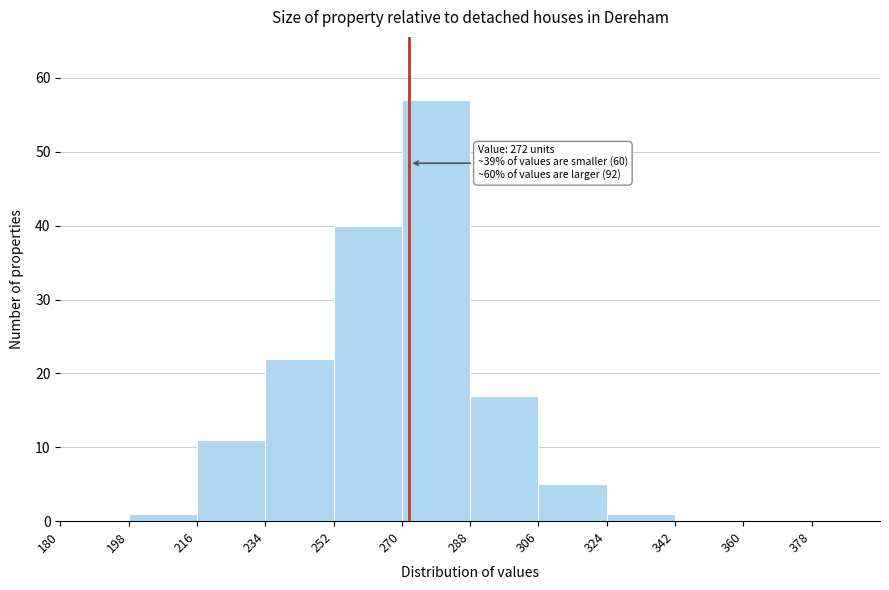

Over which range of the x-axis is the bar tallest?

270 to 288